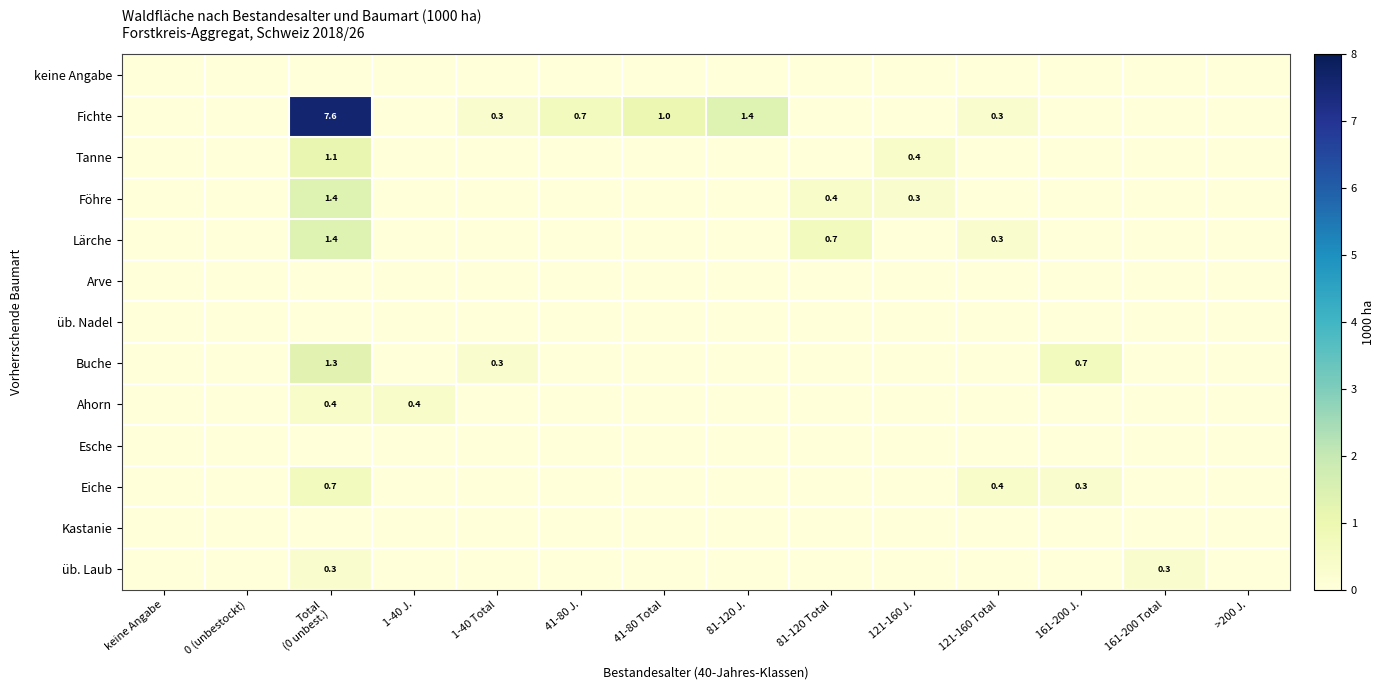

The Lärche series shows 0.7 at 81-120 Total. True or false?

True